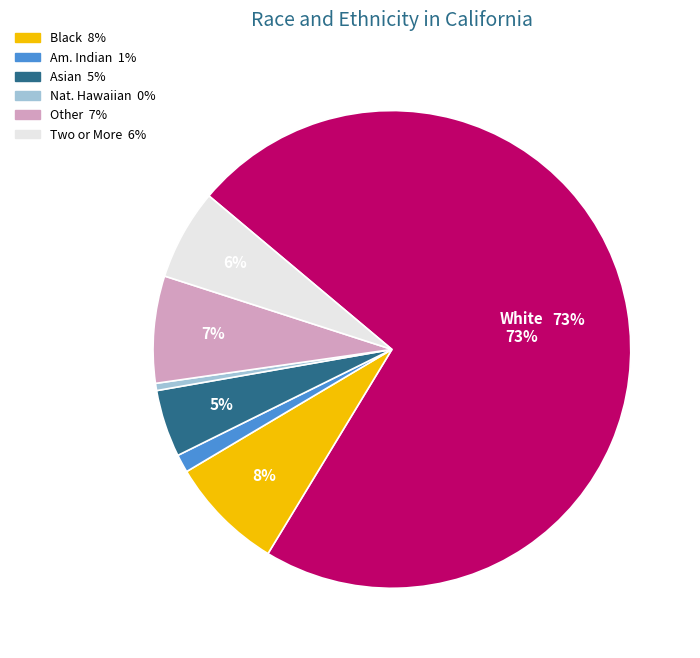

To the nearest percent, what is the average slice percentage?

14%